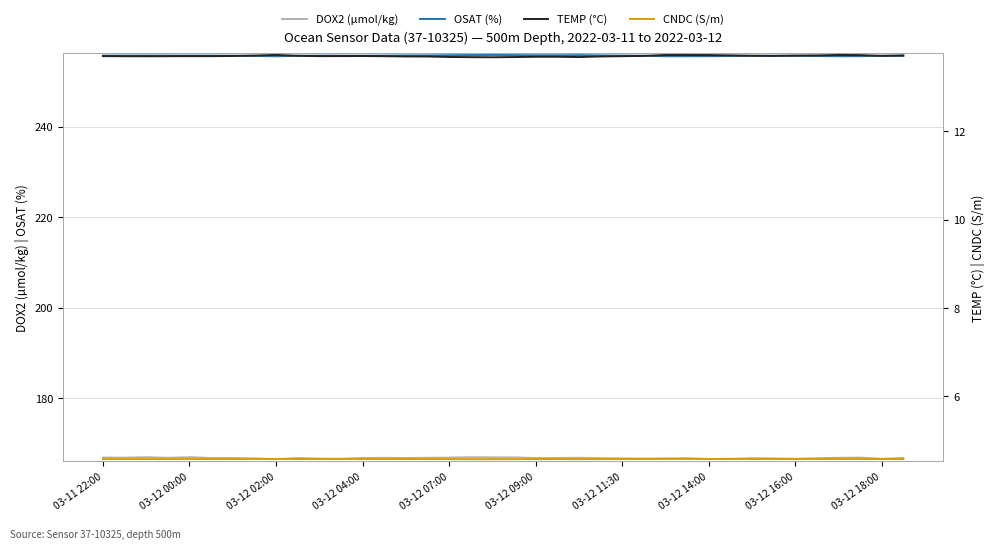

What is the difference between the maximum and second lowest values in the TEMP series?

0.1